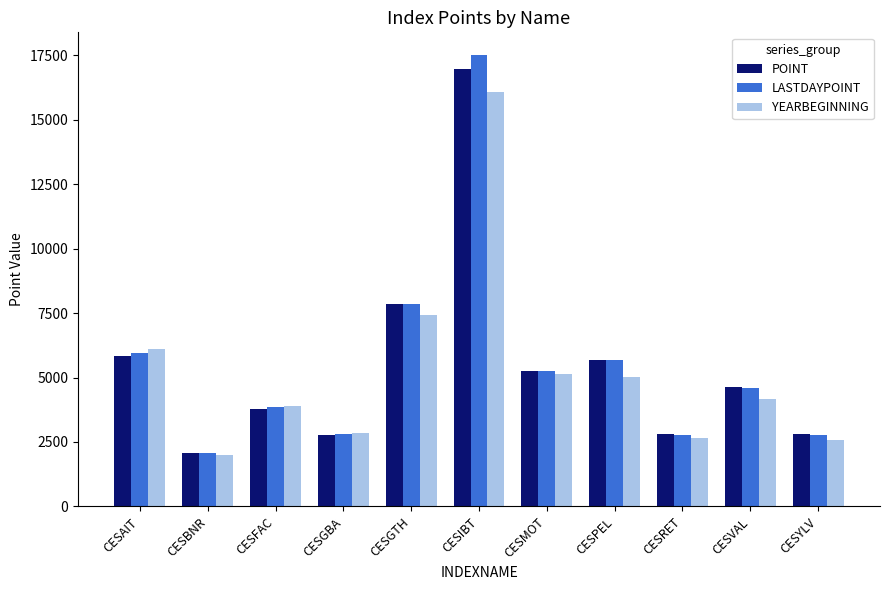

What is the highest value of the LASTDAYPOINT series?

17509.5